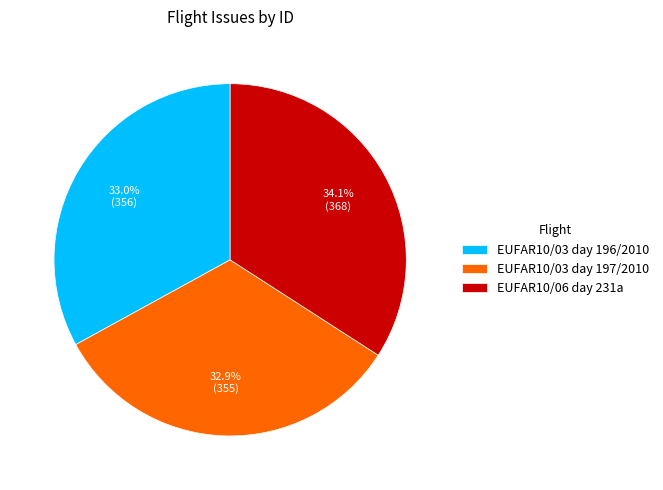

Count the number of slices in the pie.

3